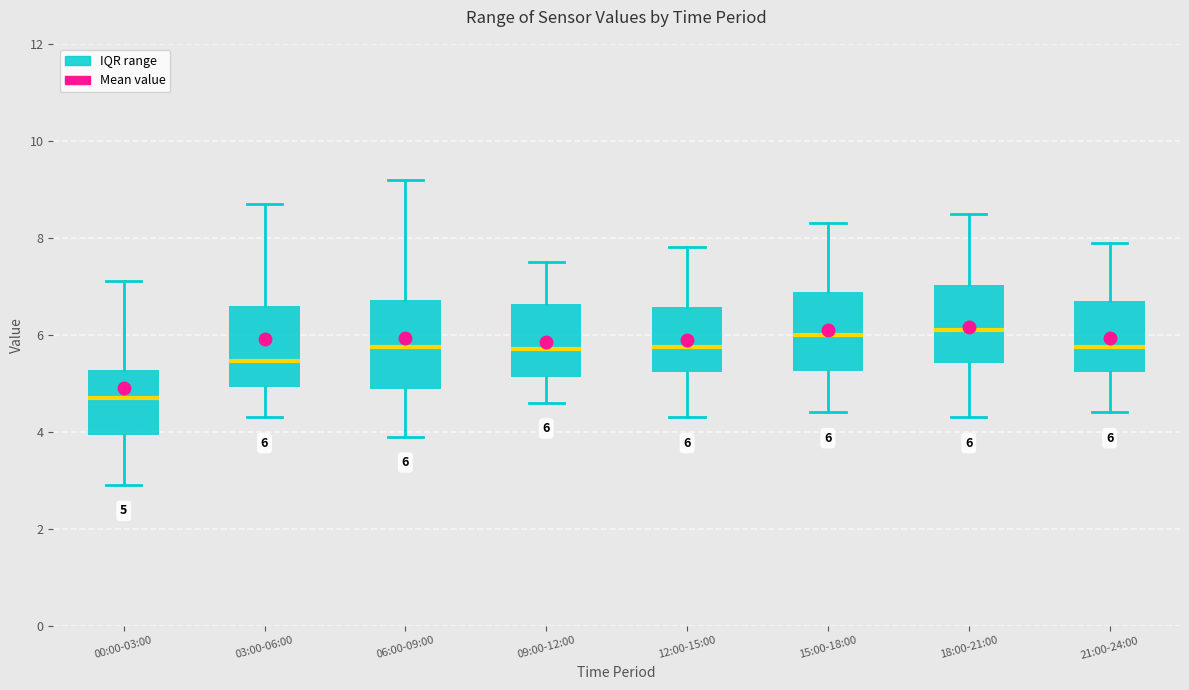

Which box's median line is the lowest?

00:00-03:00